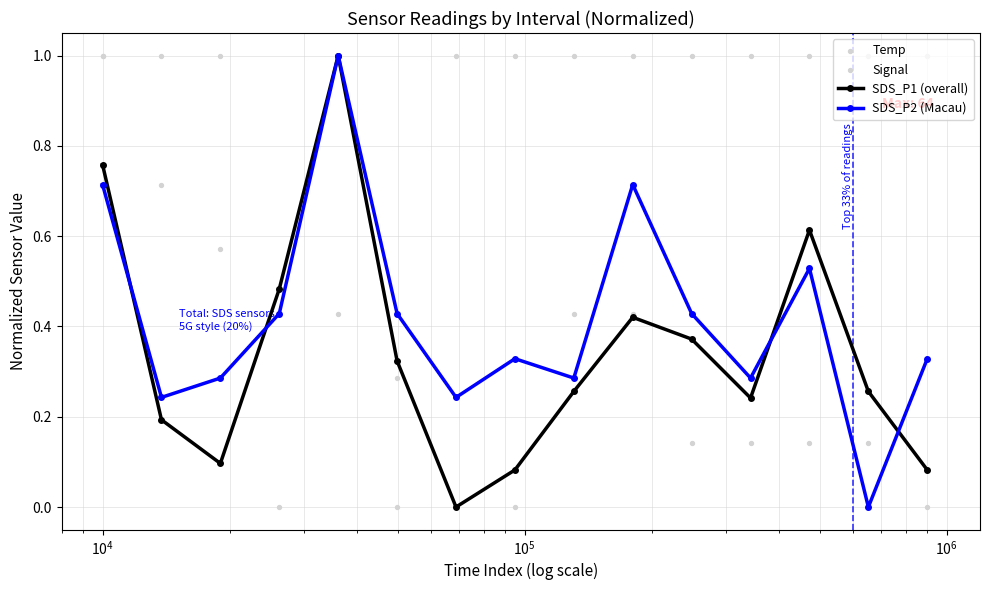

At how many categories does at least one series exceed 0?

15